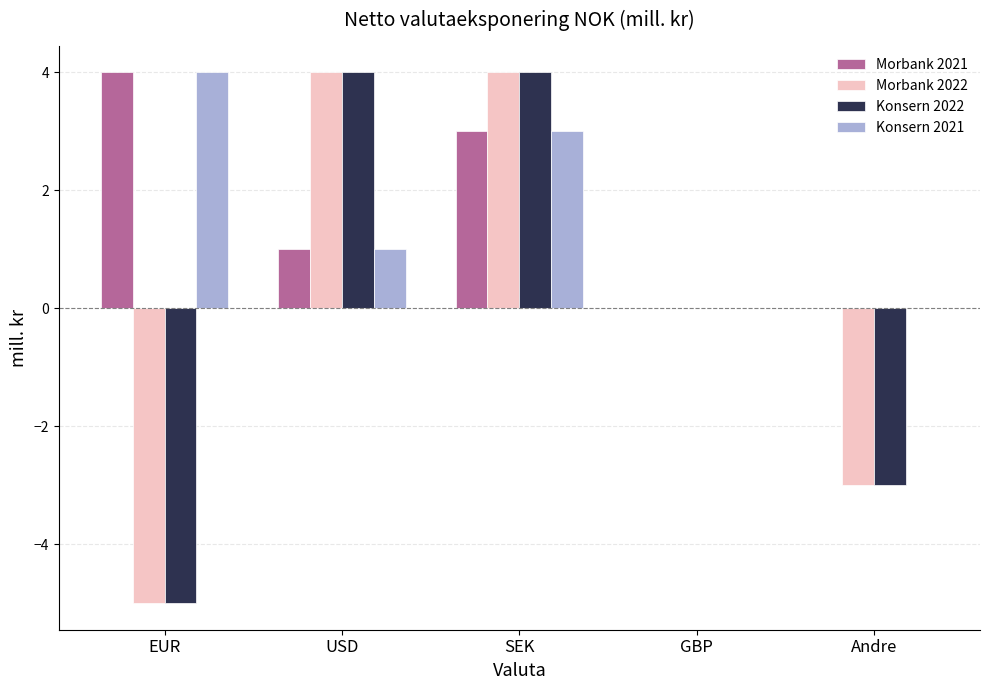

How many distinct data groups are displayed?

4